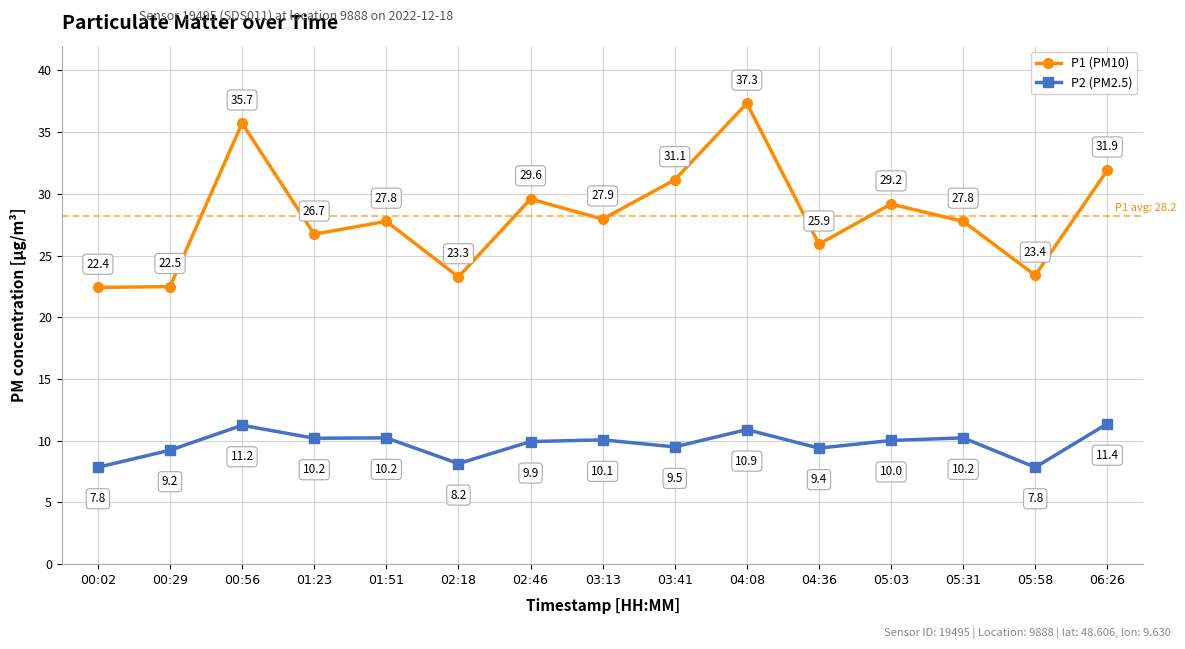

True or false: P1 (PM10) and P2 (PM2.5) cross at least once.

False